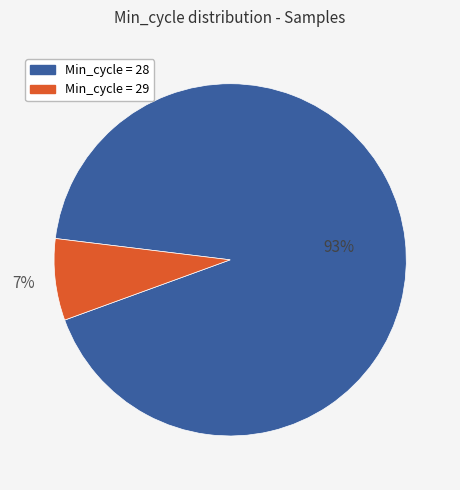

Do Min_cycle = 29 and Min_cycle = 28 together represent more than half of the pie?

Yes